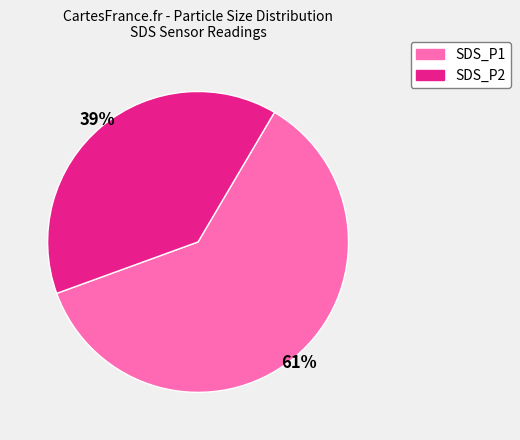

To the nearest percent, what percentage of the pie is SDS_P1?

61%